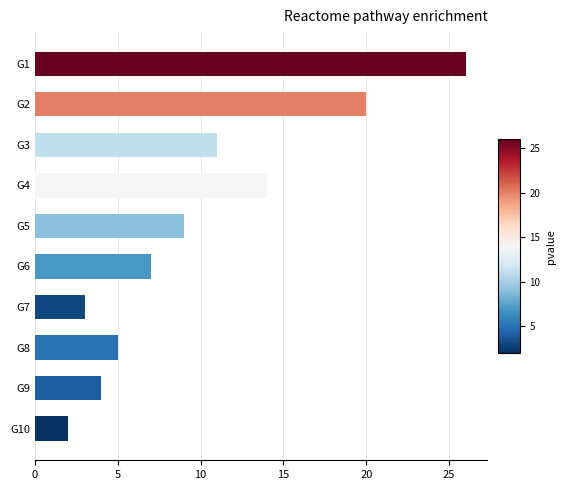

Is it true that the value at G5 is 9?

True